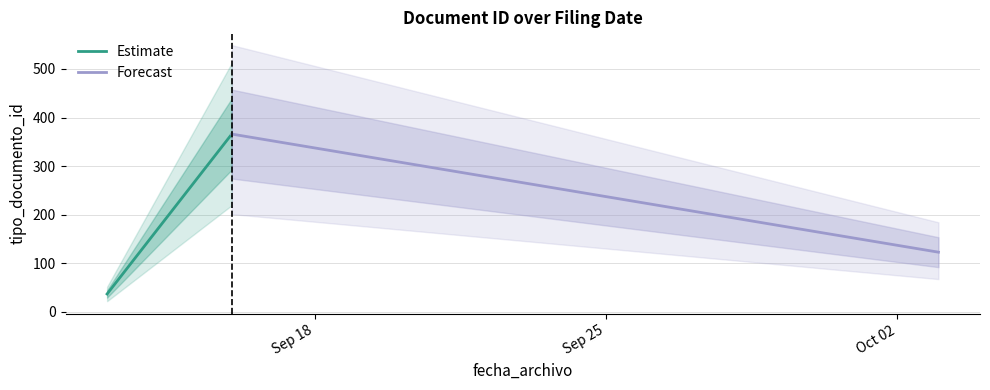

What are all the series names shown in the legend?

Estimate, Forecast